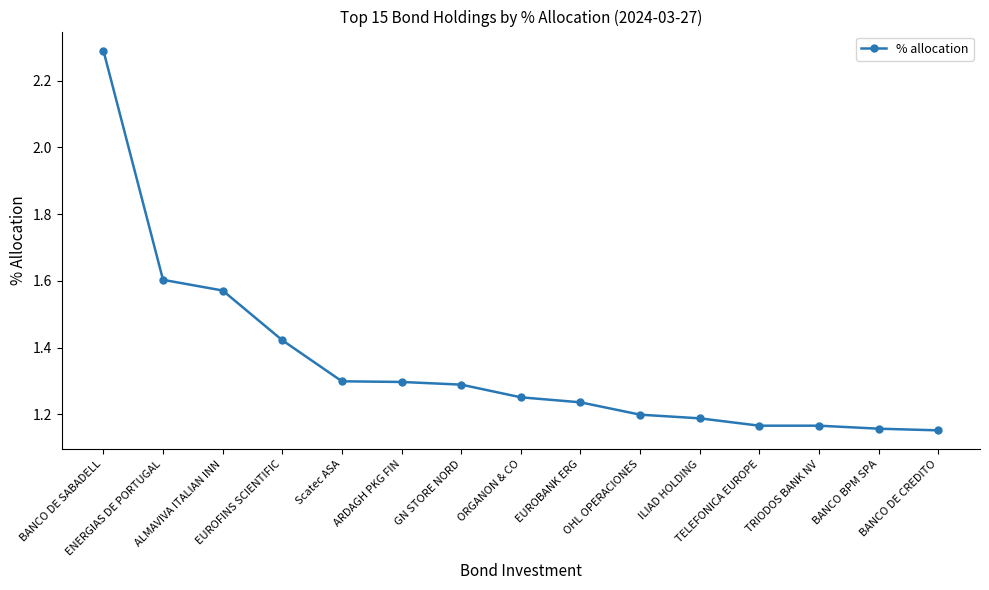

What is the value of the 1st point from the left?

2.3